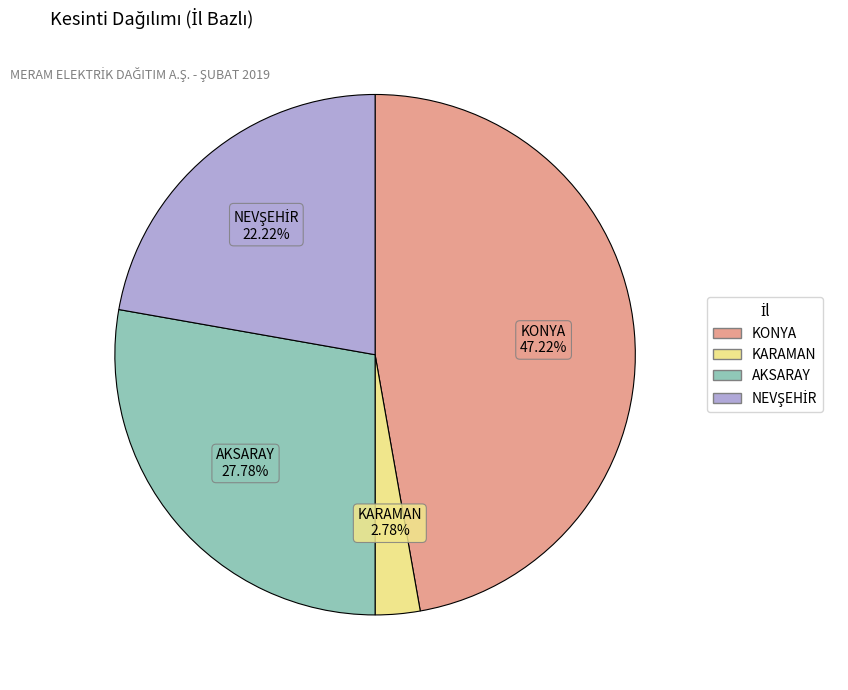

How many slices are in this pie chart?

4